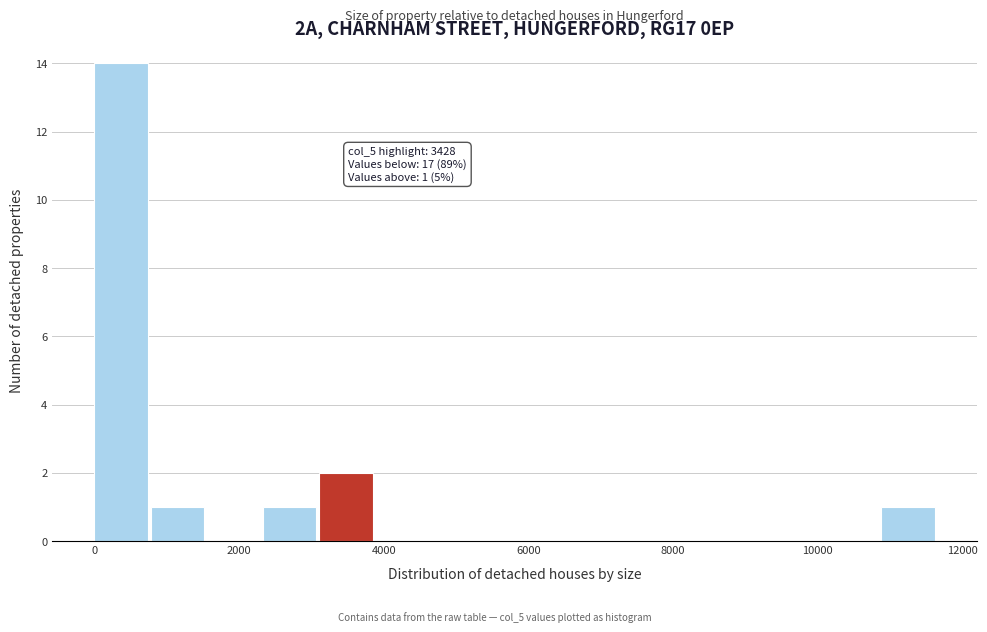

Around what value on the x-axis is the tallest bar? Give the approximate position of its centre, as read against the axis.

400